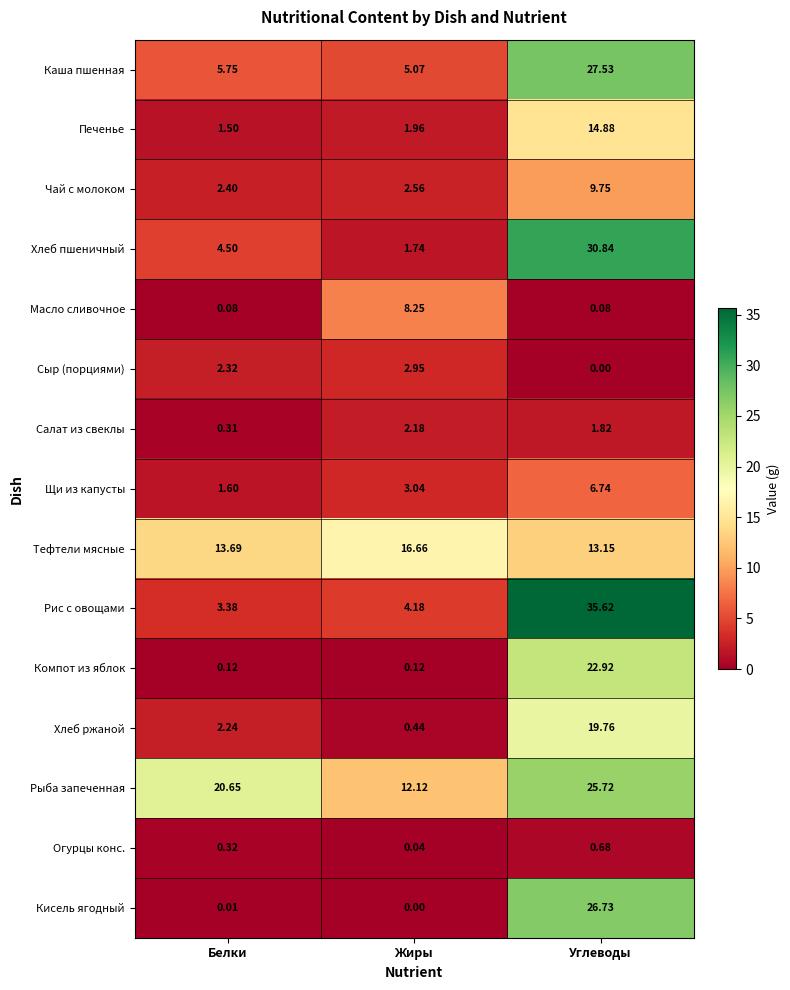

How many data points does each series have?

3